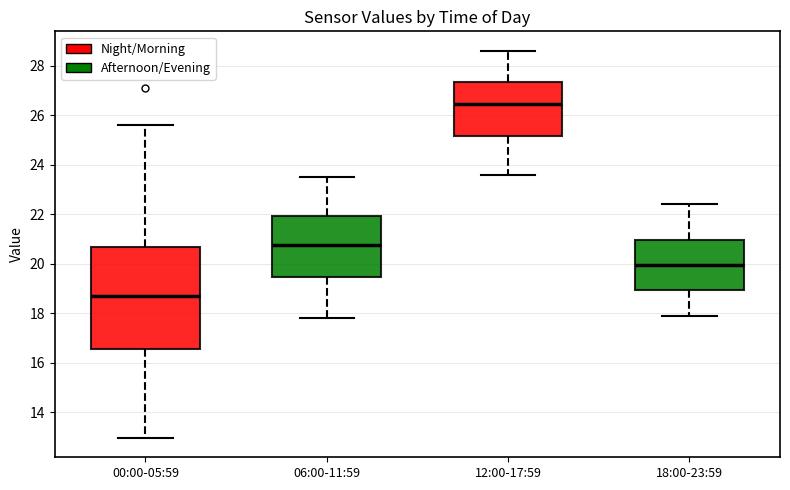

Which box has the highest median line?

12:00-17:59